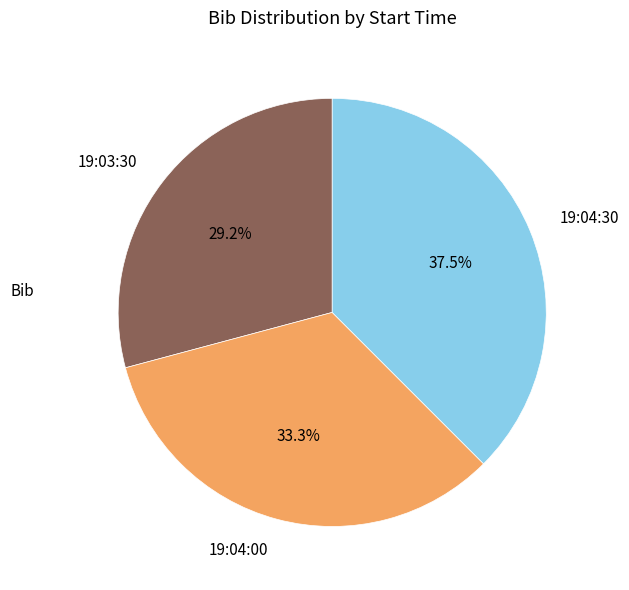

The 19:03:30 slice represents 29% of the pie. True or false?

True